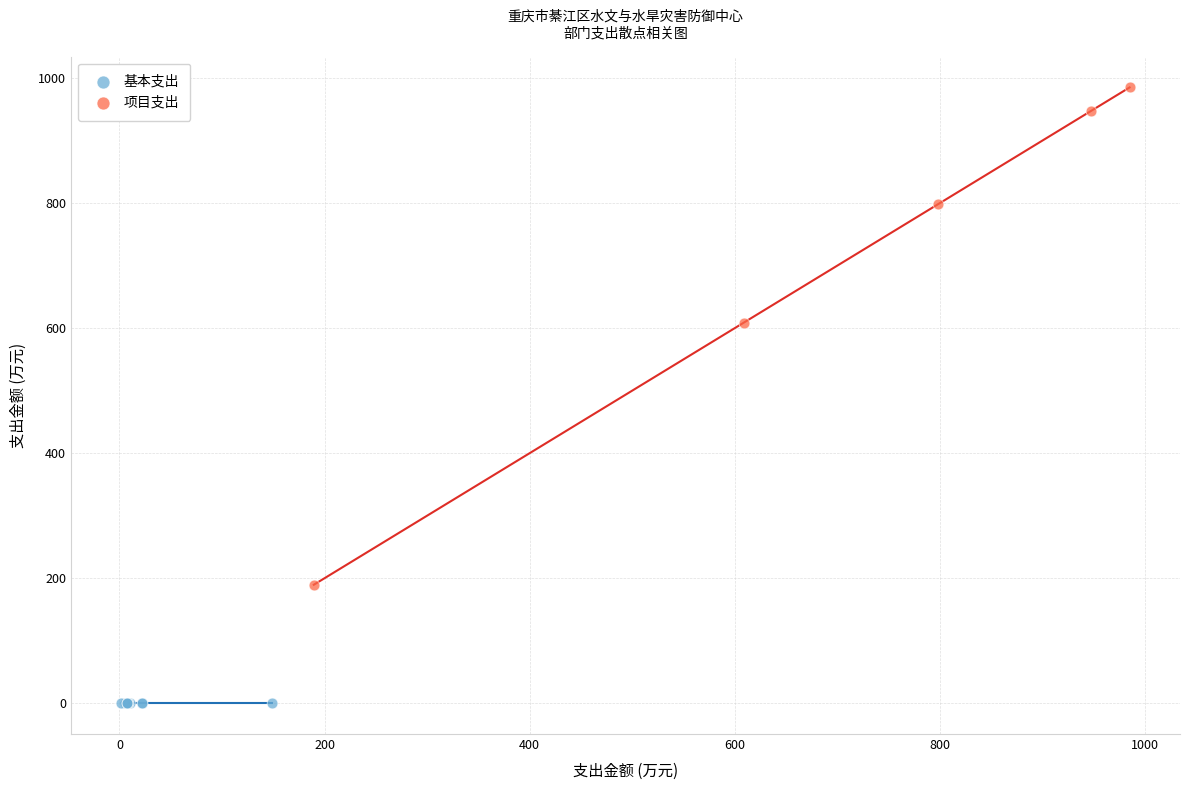

Which series contains the lowest Y value?

基本支出